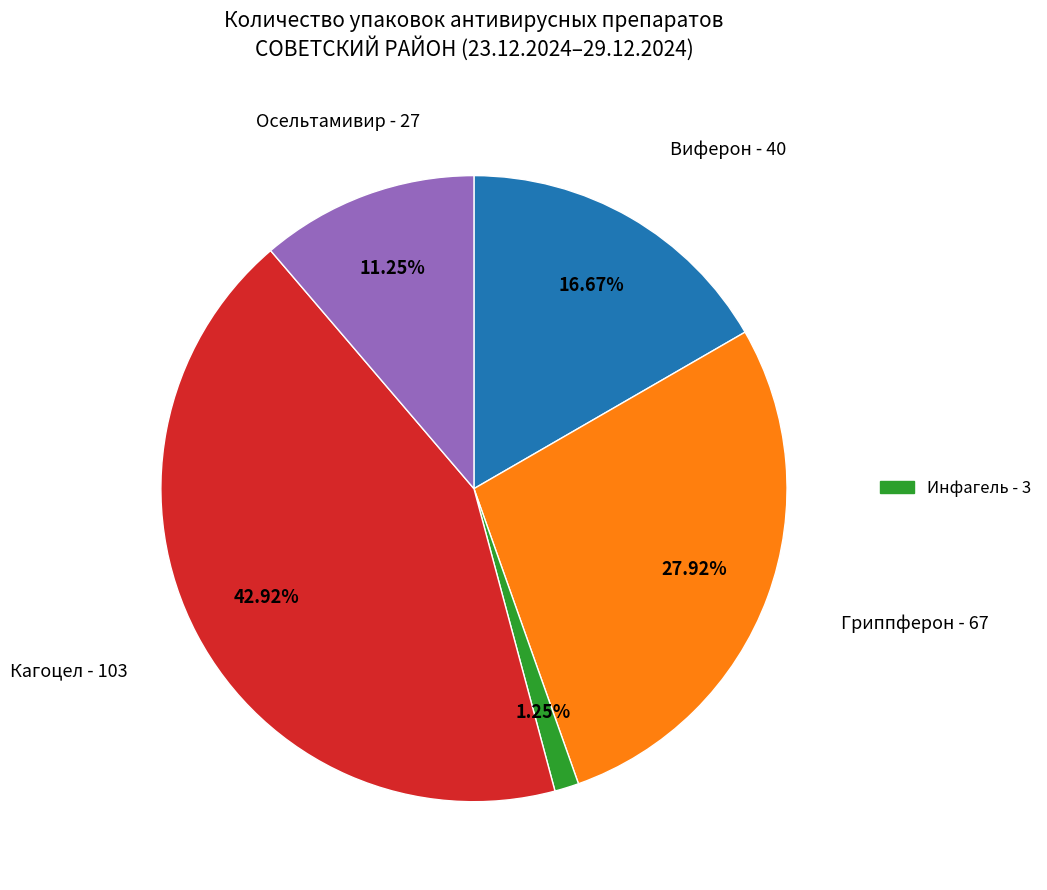

Is there a majority slice in this chart?

No